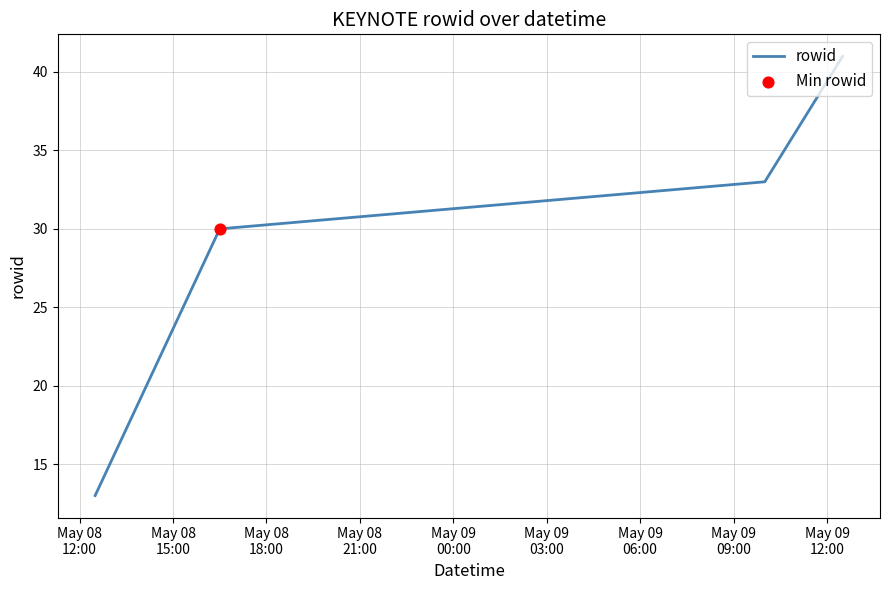

True or false: there are more than 2 points higher than both neighbors.

False